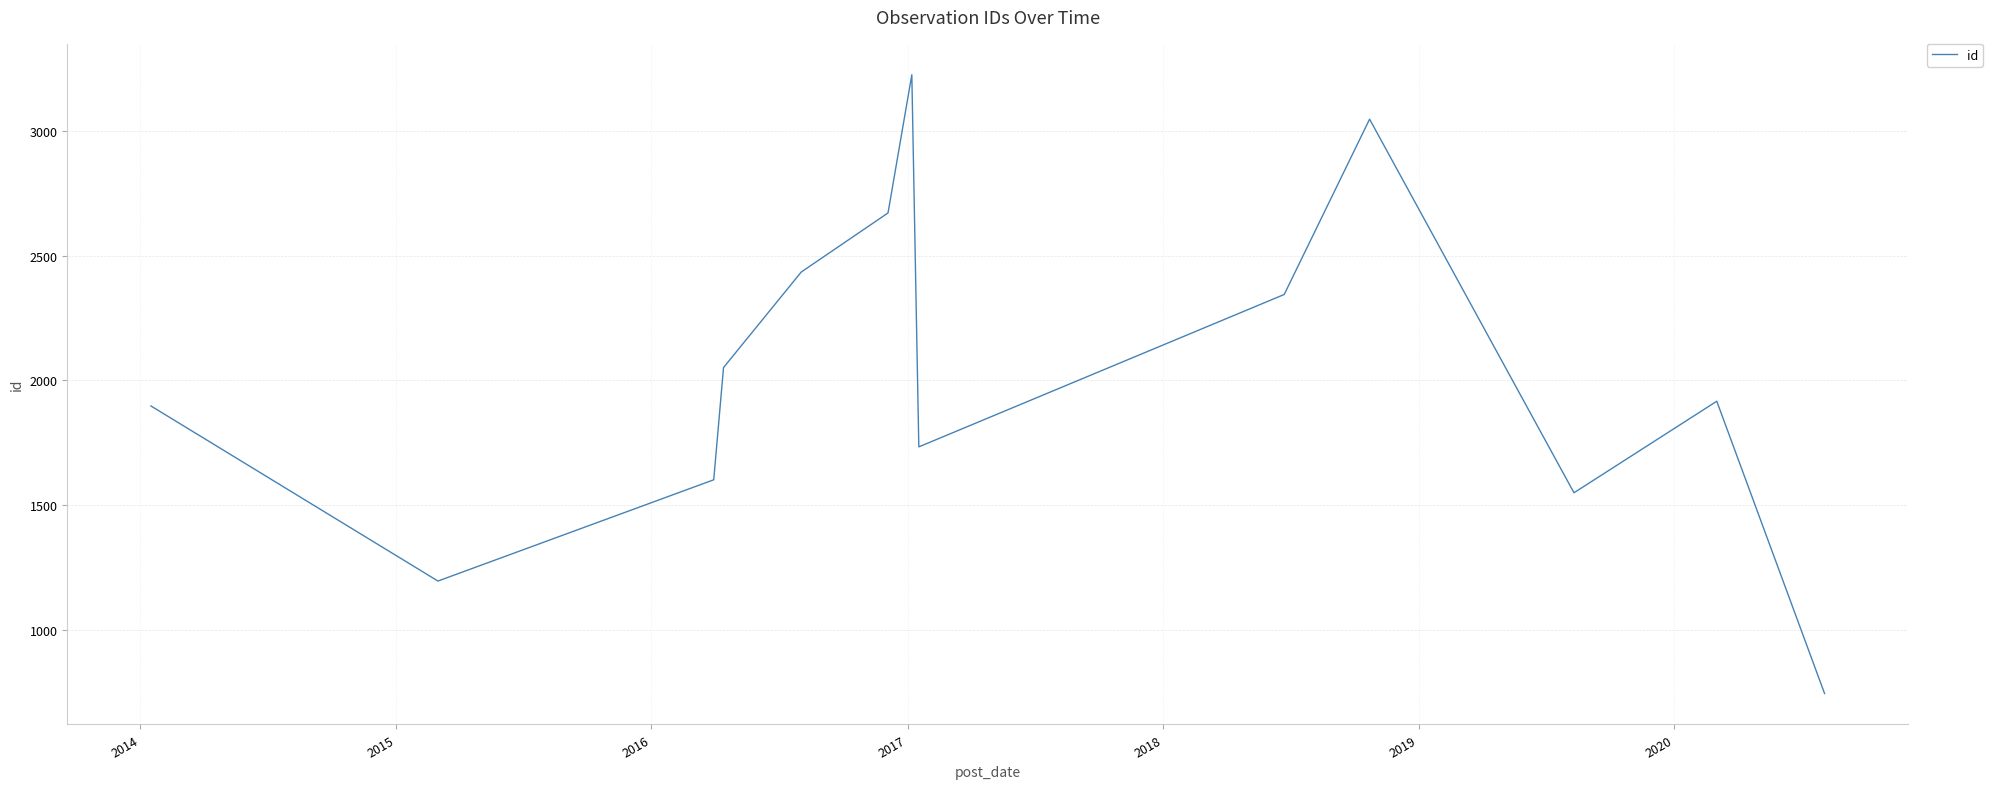

What is the average value?

2031